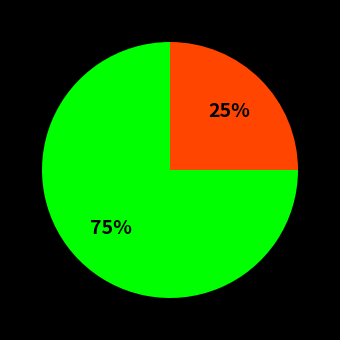

How many slices are in this pie chart?

2